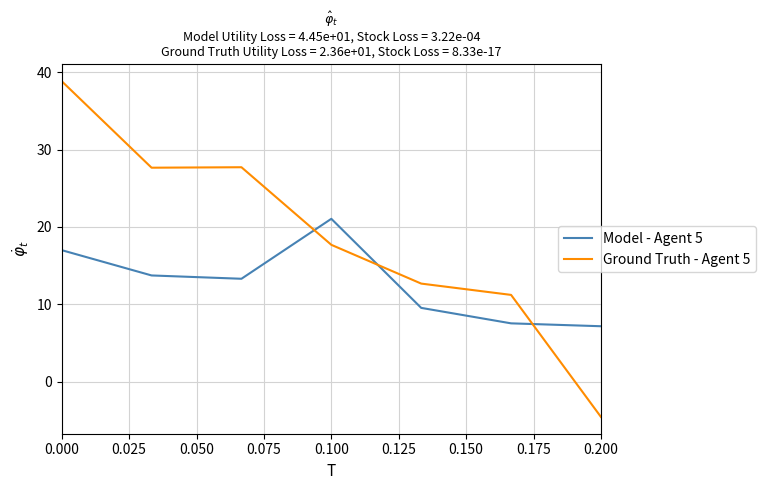

After their last crossing, which series has the higher values: Model - Agent 5 or Ground Truth - Agent 5?

Model - Agent 5